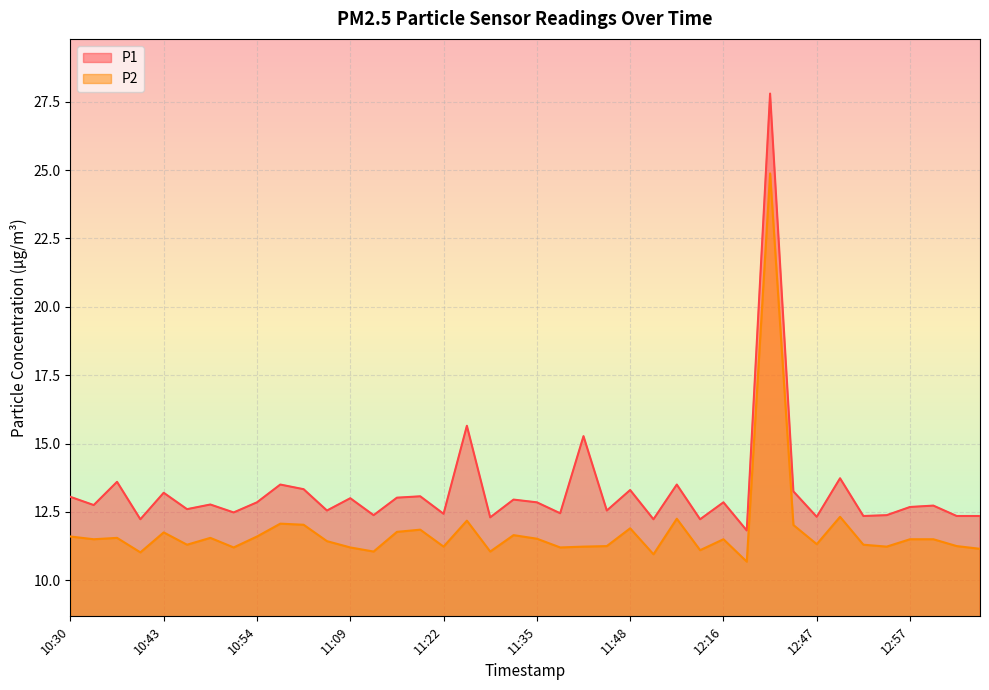

True or false: P2 and P1 cross at least once.

False